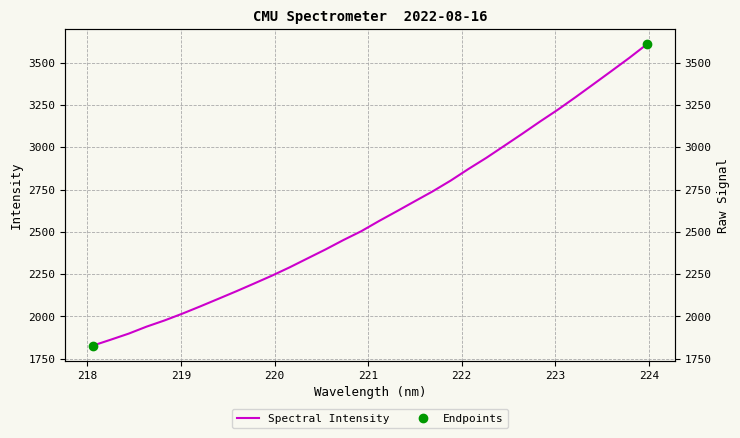

Between 220.3533 and 222.8355, which is larger?

222.8355